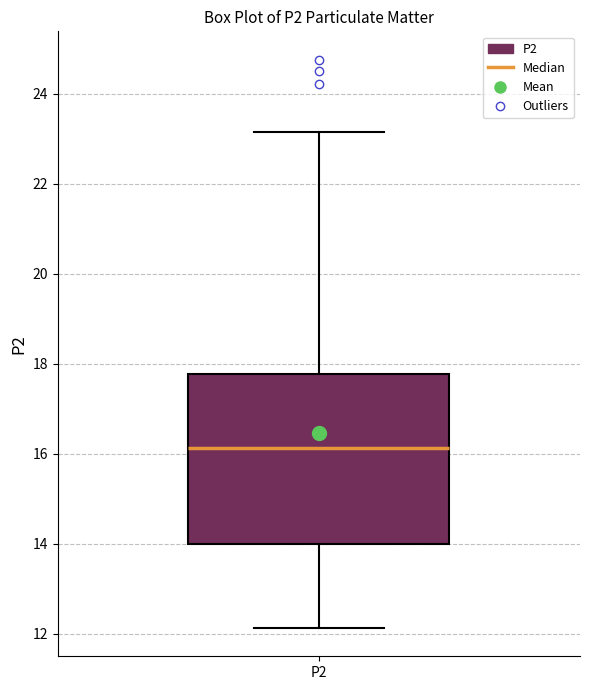

Where is the upper edge of the box for P2 on the y-axis? The values are not printed on the chart, so give them approximately, as read against the axis.

17.8